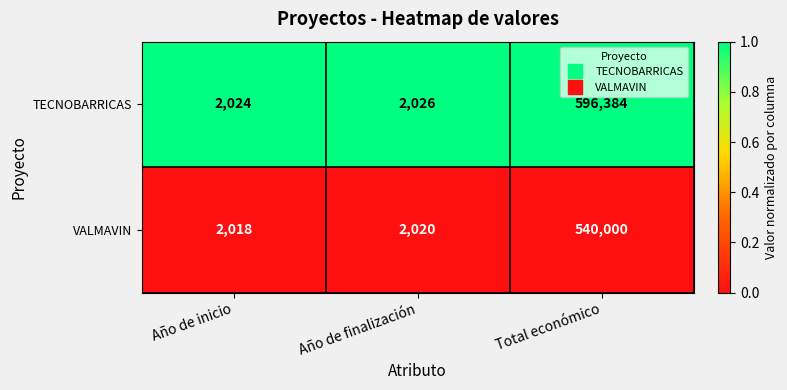

Reading left to right, list all the values displayed in this chart.

TECNOBARRICAS: Año de inicio=2024	Año de finalización=2026	Total económico=596384
VALMAVIN: Año de inicio=2018	Año de finalización=2020	Total económico=540000